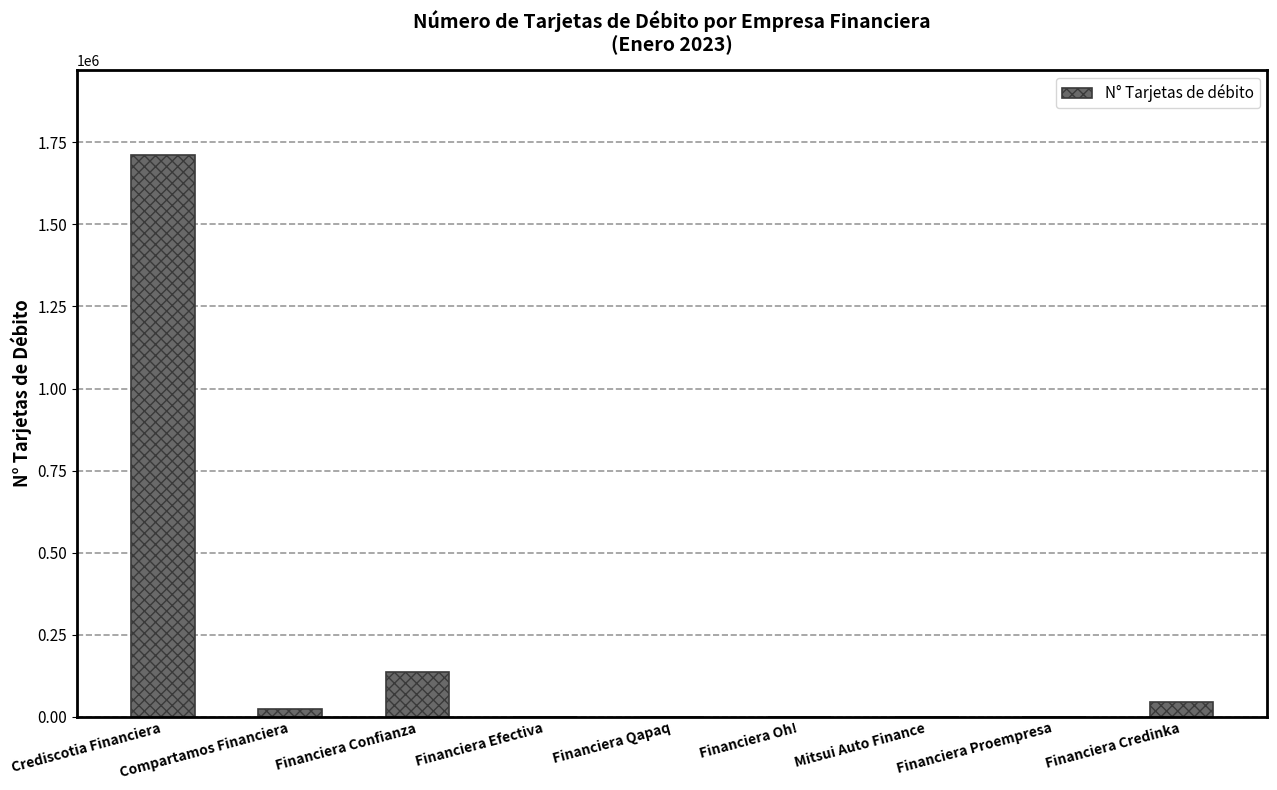

At which label is the value closest to 856278?

Financiera Confianza